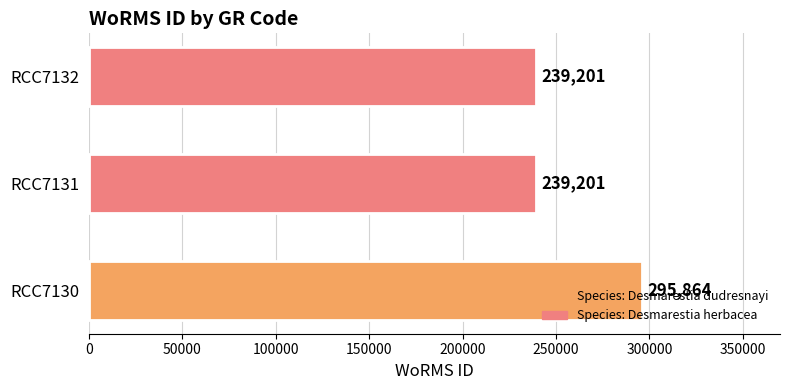

What is the greatest value displayed?

295864